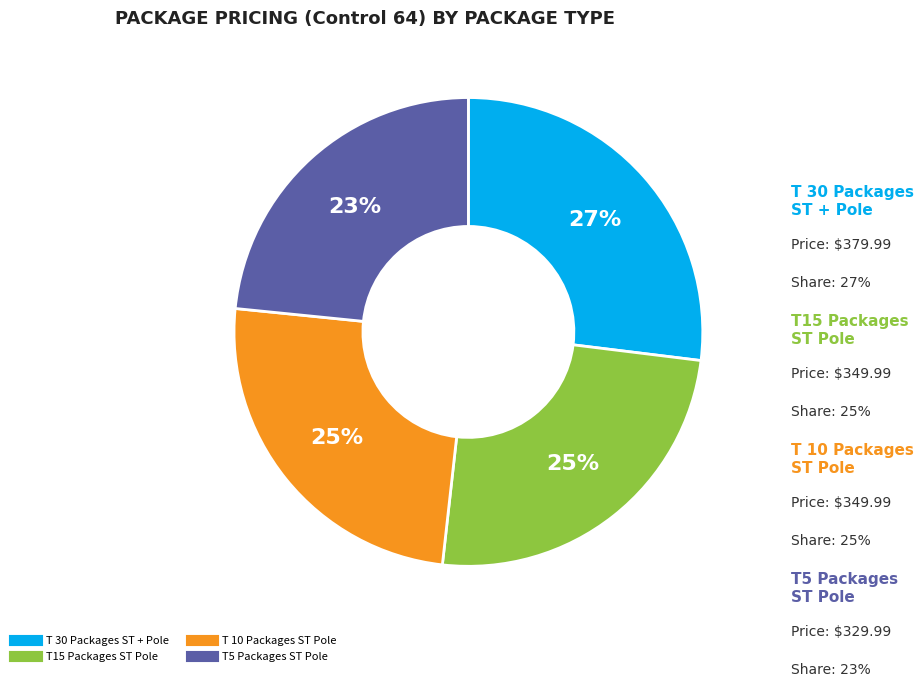

Is it true that T 10 Packages ST Pole is 31% of the pie?

False